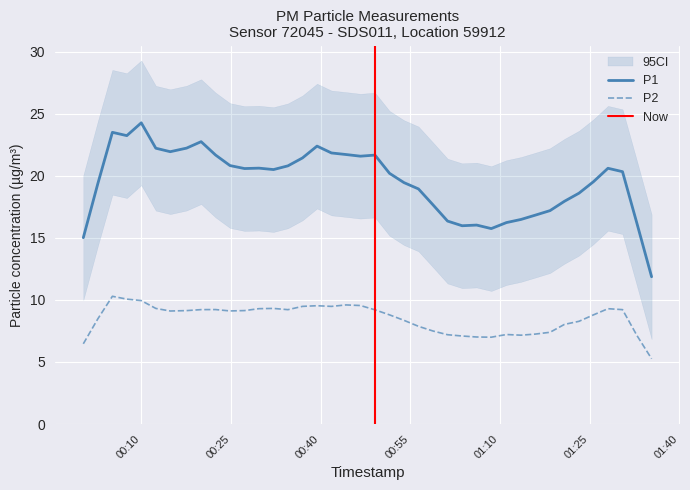

What is the minimum value for P1?

11.9